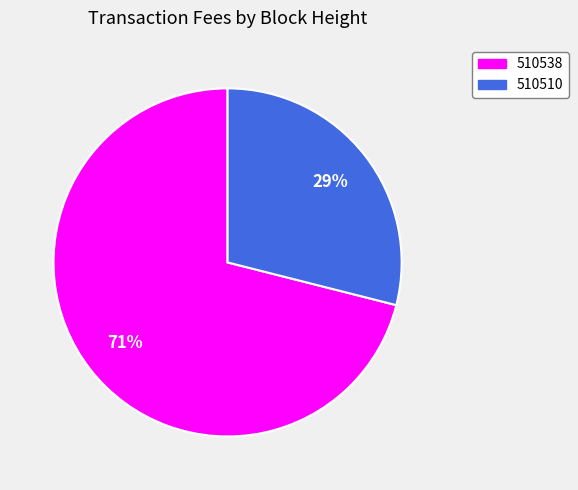

Combined, do 510510 and 510538 account for over 50%?

Yes